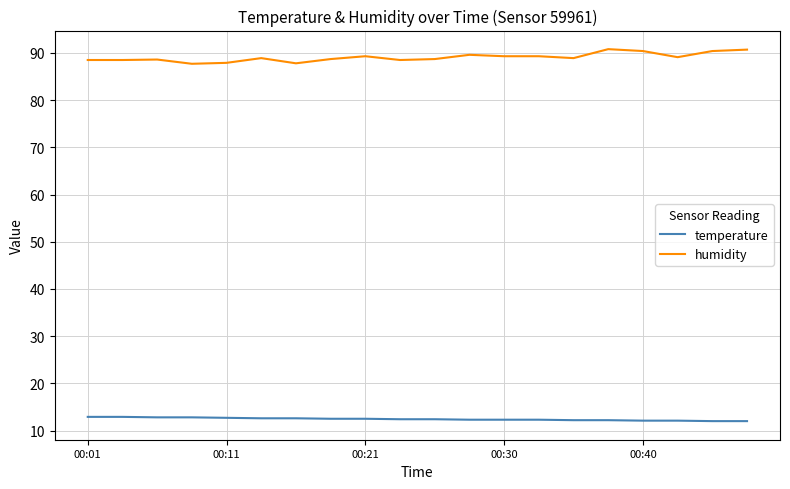

True or false: humidity and temperature cross at least once.

False